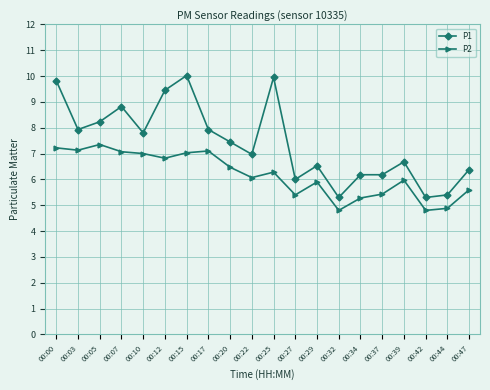

Which series has the largest total across all categories?

P1